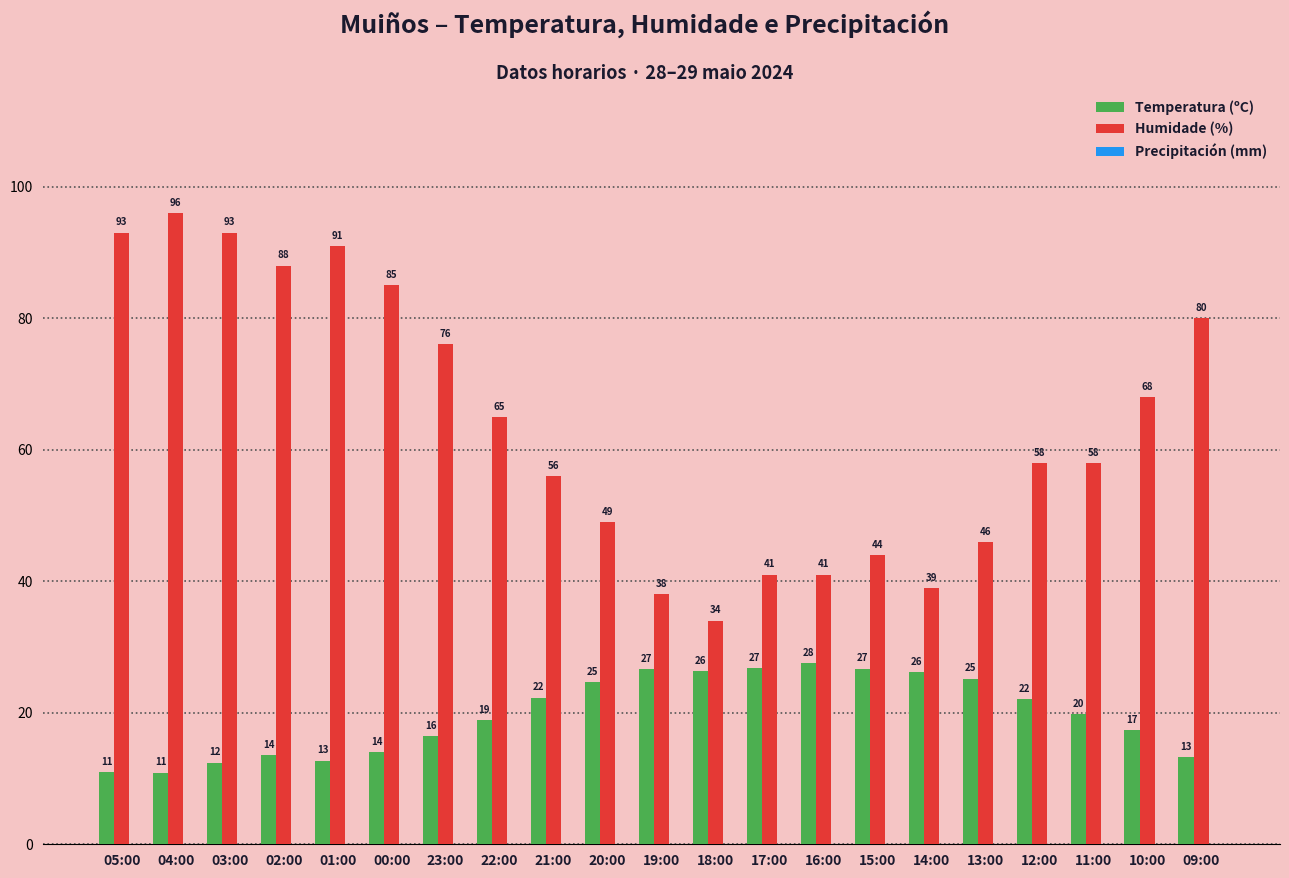

At 19:00, list the series in order from largest to smallest.

Humidade (%), Temperatura (ºC)